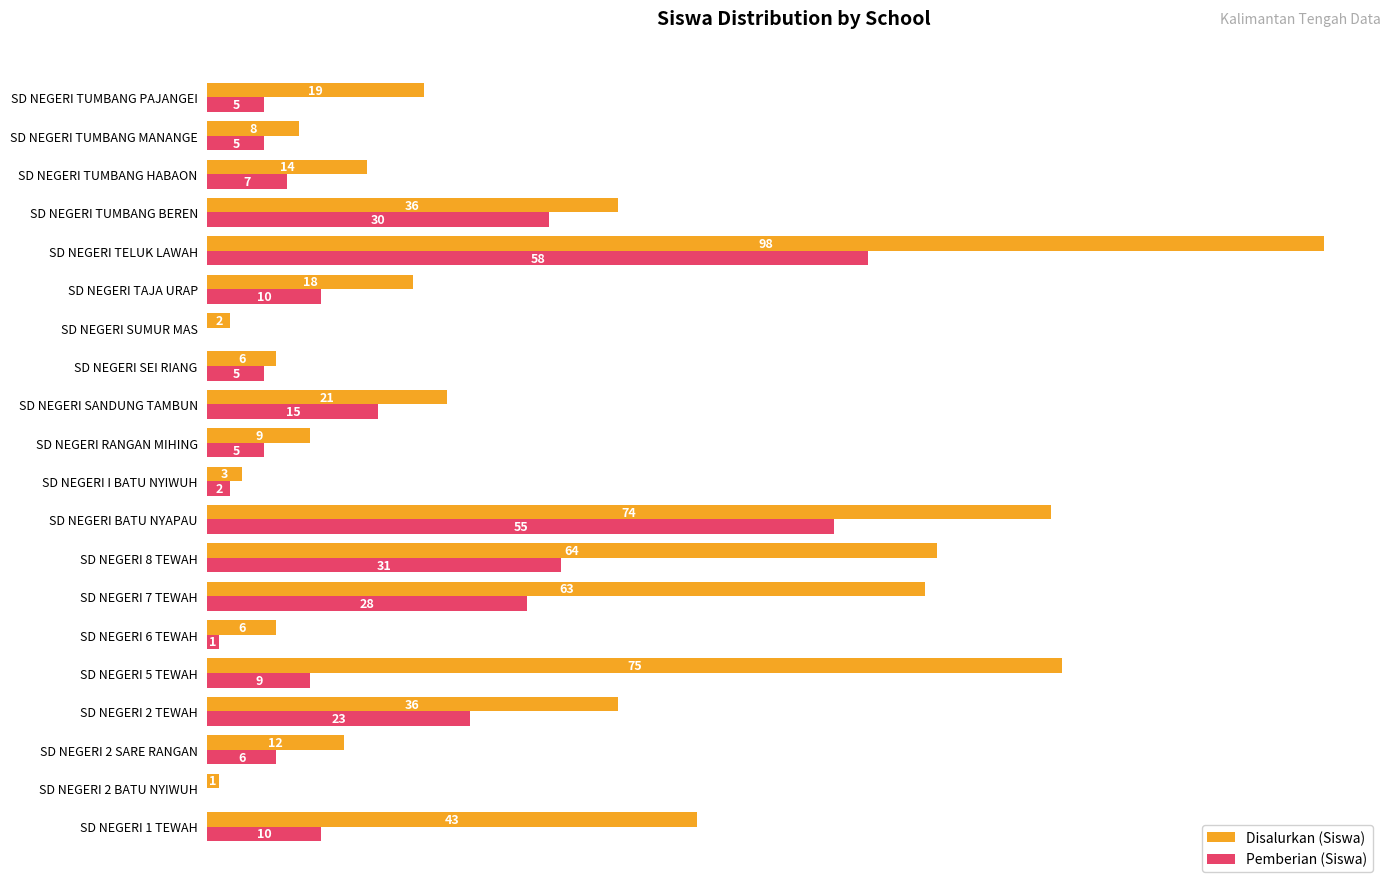

Which category has the highest value across all series?

SD NEGERI TELUK LAWAH